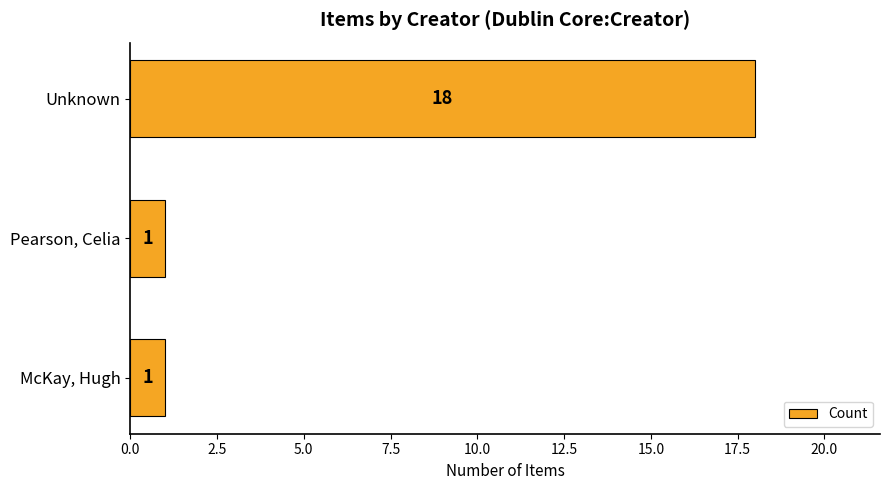

What position from the top is Pearson, Celia?

2